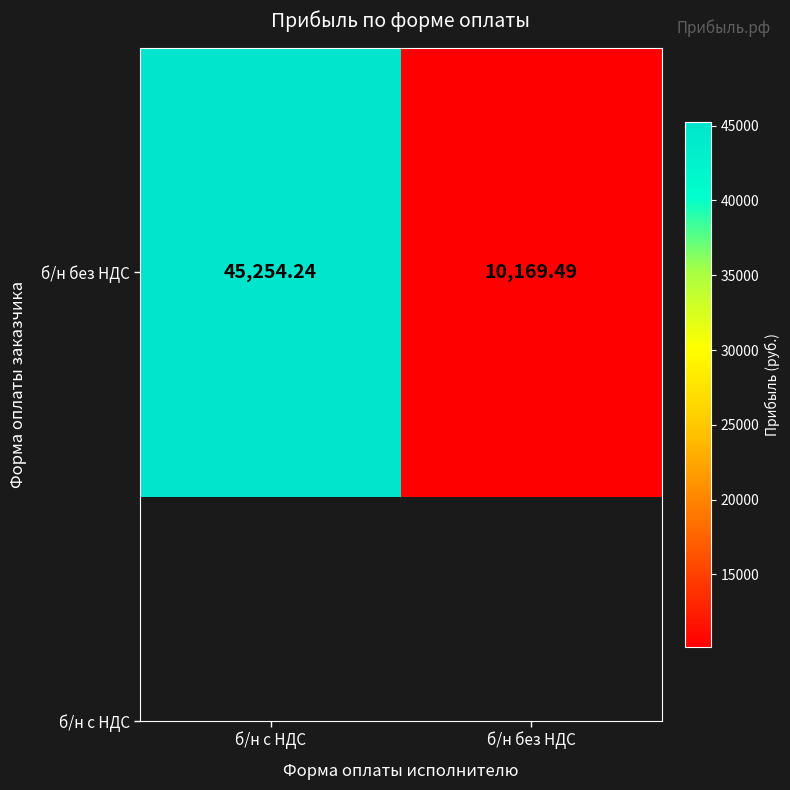

Where is the data nearest to the value 27711?

б/н без НДС